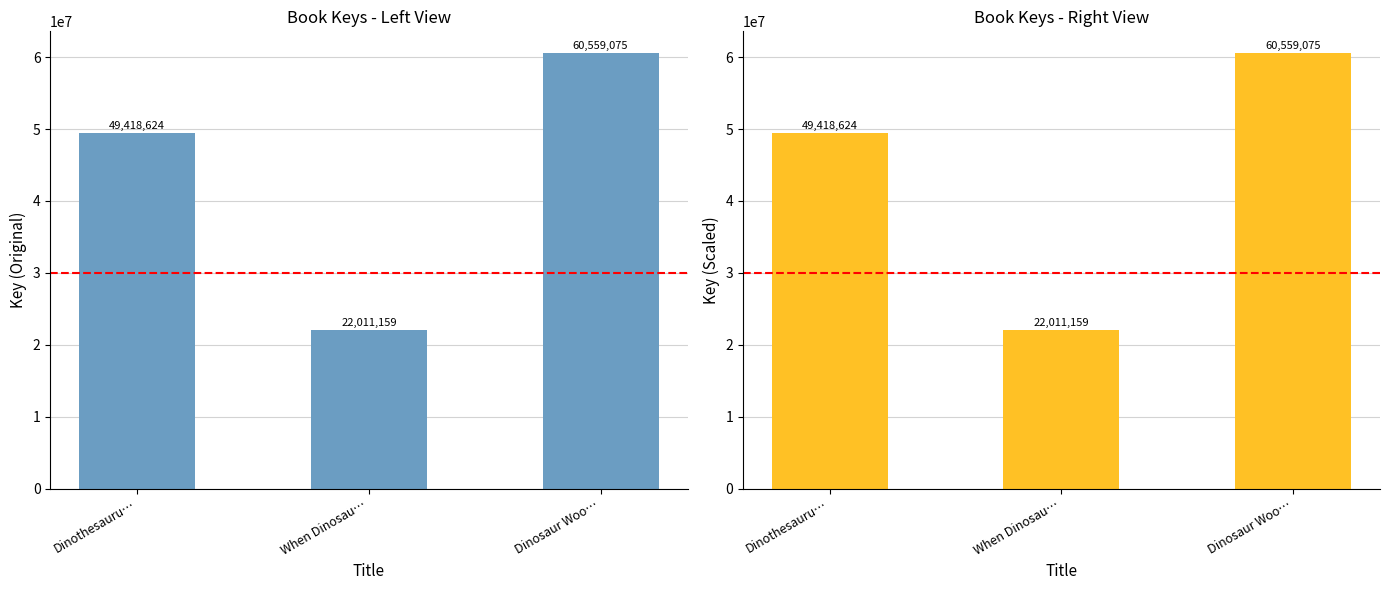

How many values are between 22011159 and 60559075?

3